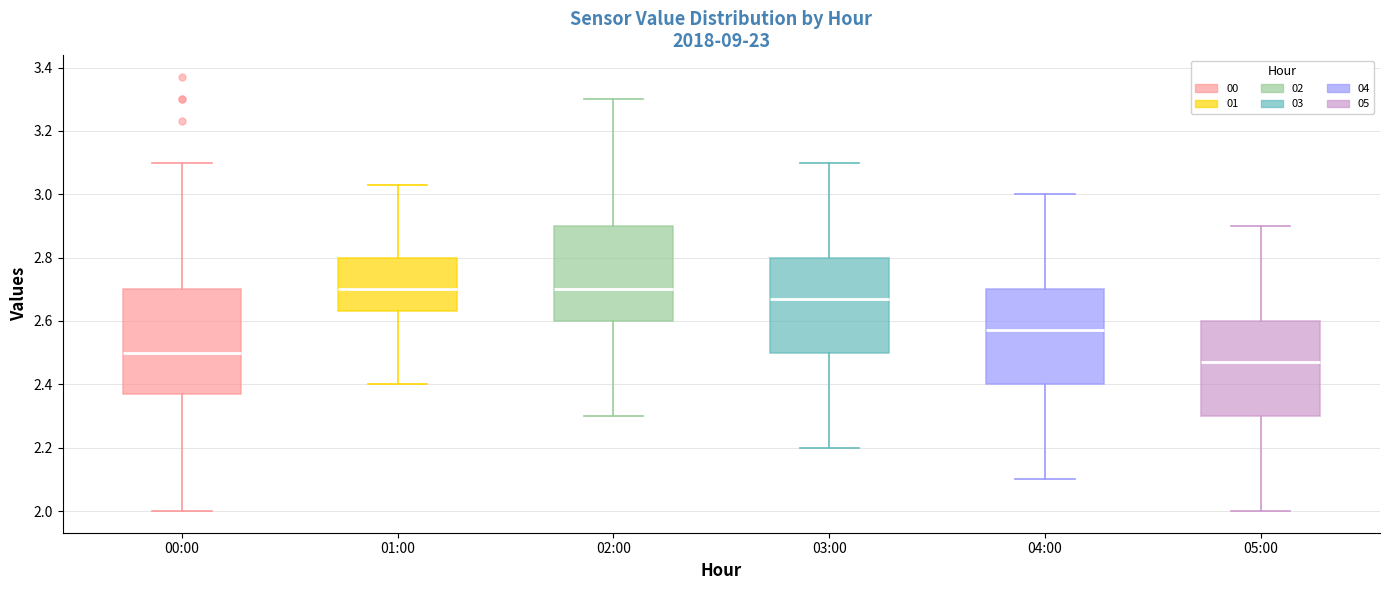

Reading left to right, read every box against the y-axis: the position of its median line, the range the box covers, and the ends of its whiskers. The values are not printed on the chart, so give them approximately, as read against the axis.

00:00: median 2.50, box 2.38 to 2.70, whiskers 2.00 to 3.10
01:00: median 2.70, box 2.64 to 2.80, whiskers 2.40 to 3.04
02:00: median 2.70, box 2.60 to 2.90, whiskers 2.30 to 3.30
03:00: median 2.68, box 2.50 to 2.80, whiskers 2.20 to 3.10
04:00: median 2.58, box 2.40 to 2.70, whiskers 2.10 to 3.00
05:00: median 2.48, box 2.30 to 2.60, whiskers 2.00 to 2.90